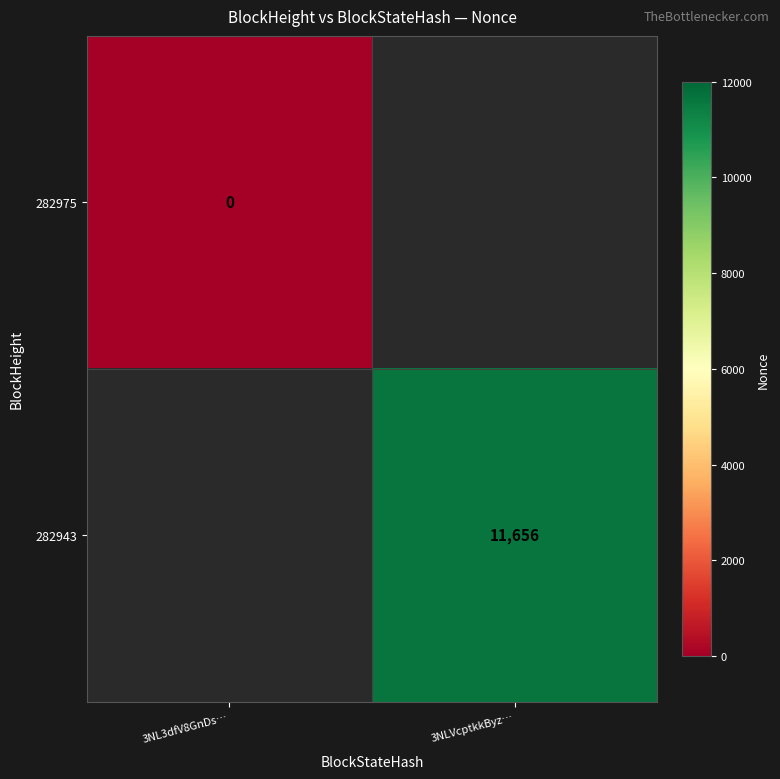

Is the value of 282975 at 3NL3dfV8GnDs… greater than the value of 282943 at 3NLVcptkkByz…?

No